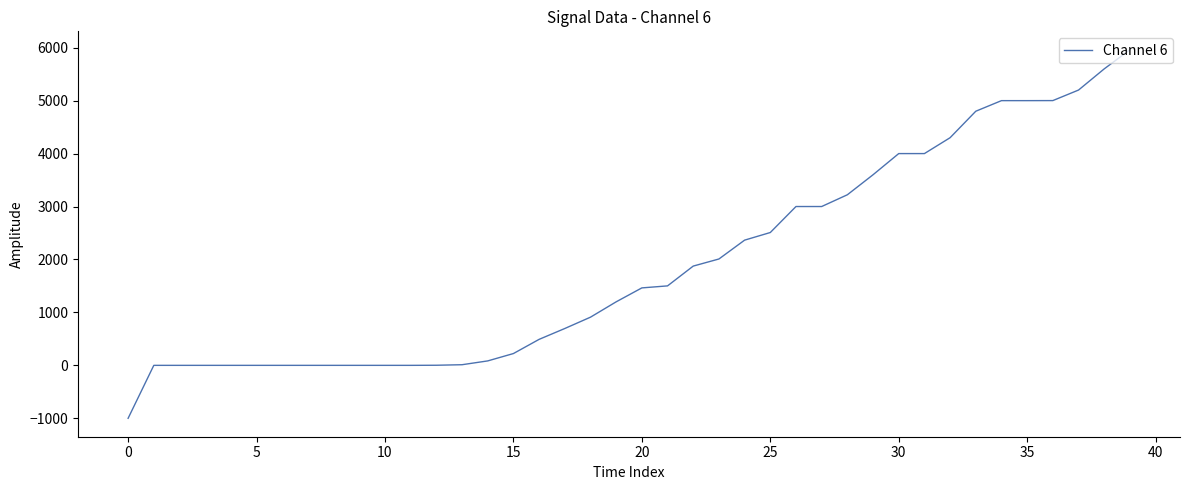

What is the smallest value displayed?

-1000